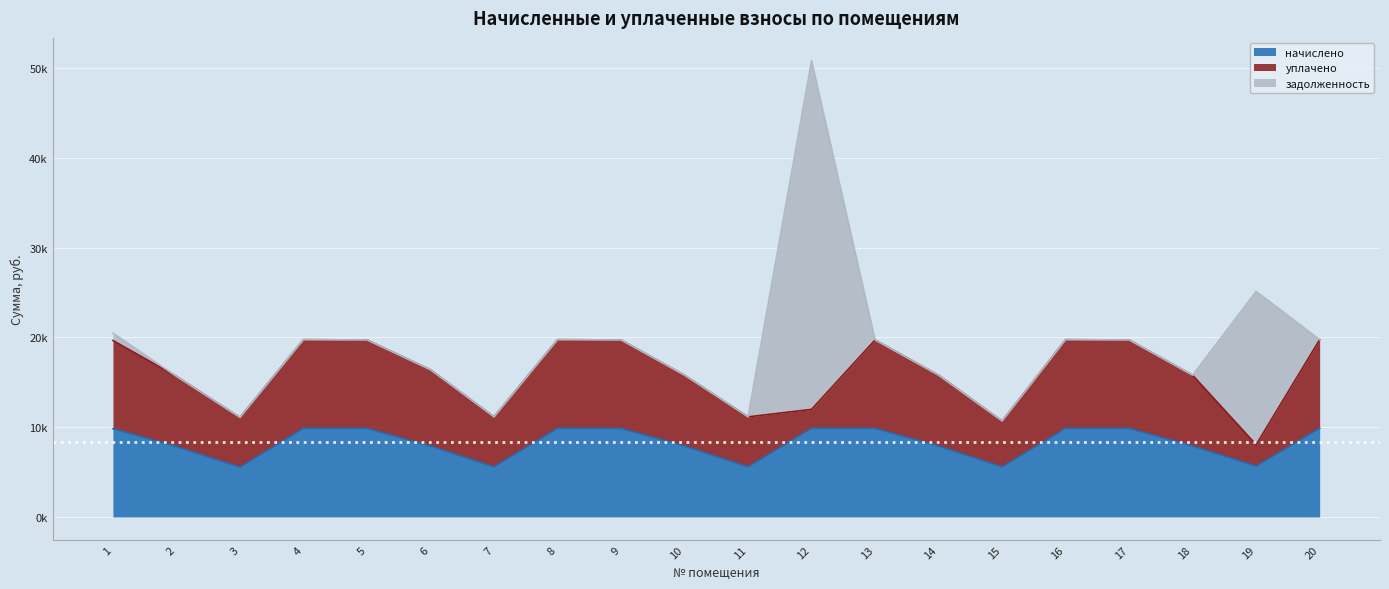

Reading left to right, extract all data points from this chart.

начислено: 9830.4	7833.6	5545.0	9876.5	9861.1	7895.0	5575.7	9876.5	9861.1	7895.0	5575.7	9876.5	9861.1	7895.0	5575.7	9876.5	9861.1	7895.2	5659.7	9876.6
уплачено: 9830.4	7833.6	5545.0	9876.5	9861.1	8501.6	5575.7	9876.5	9861.1	7895.0	5575.7	2114.6	9861.1	7895.0	5111.0	9876.5	9861.1	7895.2	2392.6	9876.6
задолженность: 819.2	0.0	0.0	0.0	0.0	0.0	0.0	0.0	0.0	0.0	0.0	38845.2	0.0	0.0	0.0	0.0	0.0	0.0	17078.4	0.0